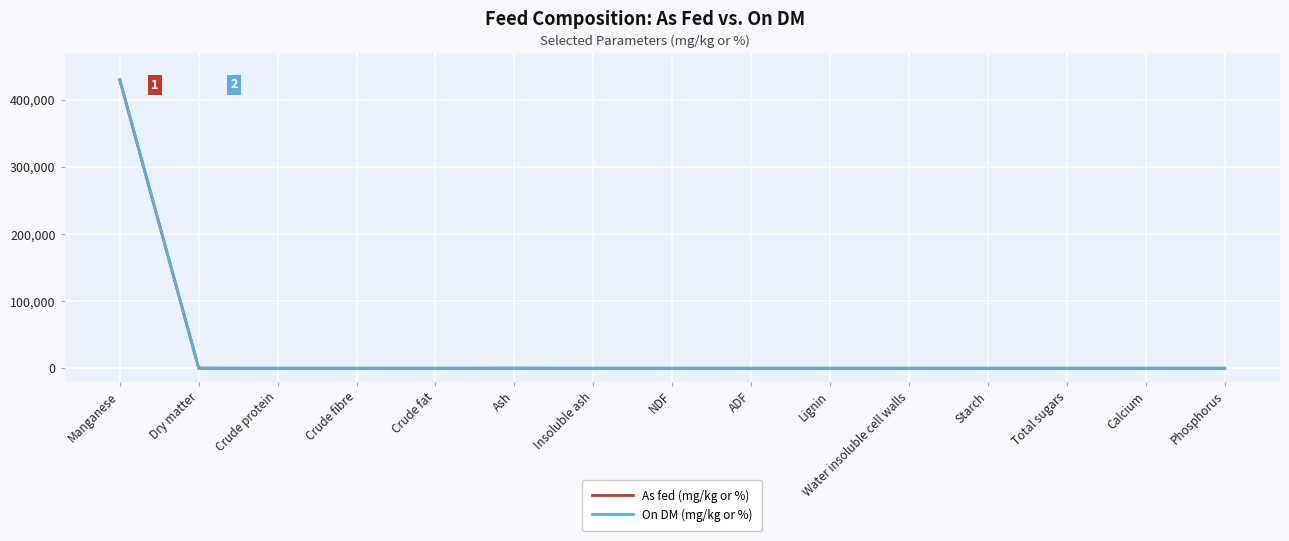

What is the greatest value displayed?

430000.0